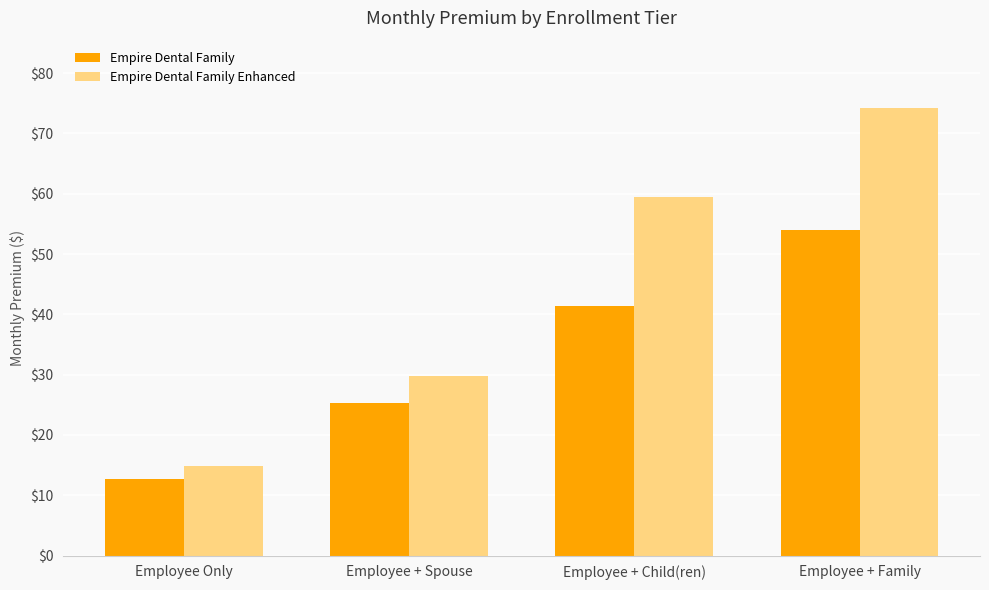

What position from the right is Employee + Family?

1